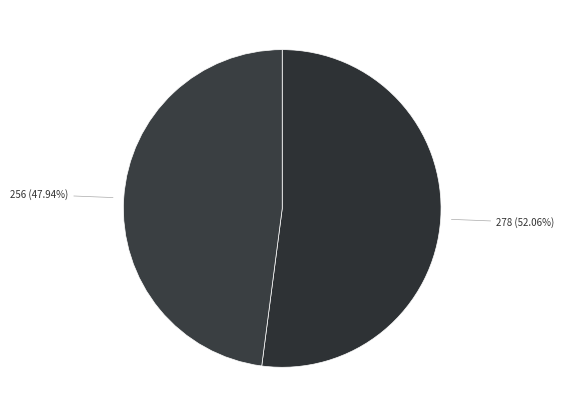

Count the number of slices in the pie.

2